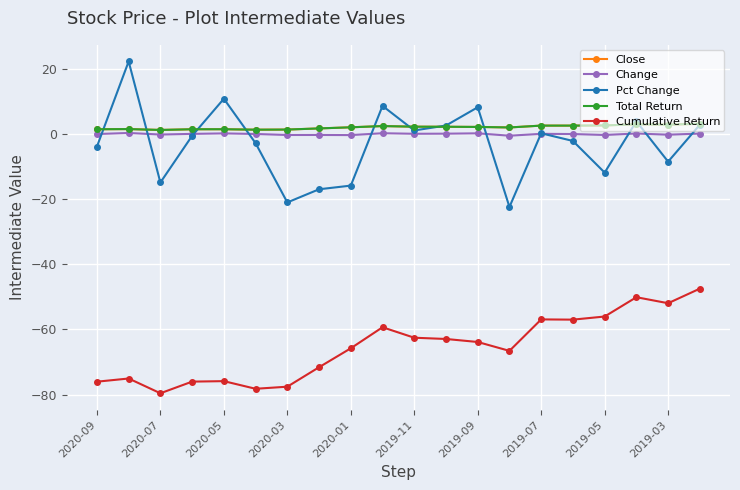

What is the difference between the maximum and minimum values in the Pct Change series?

44.7